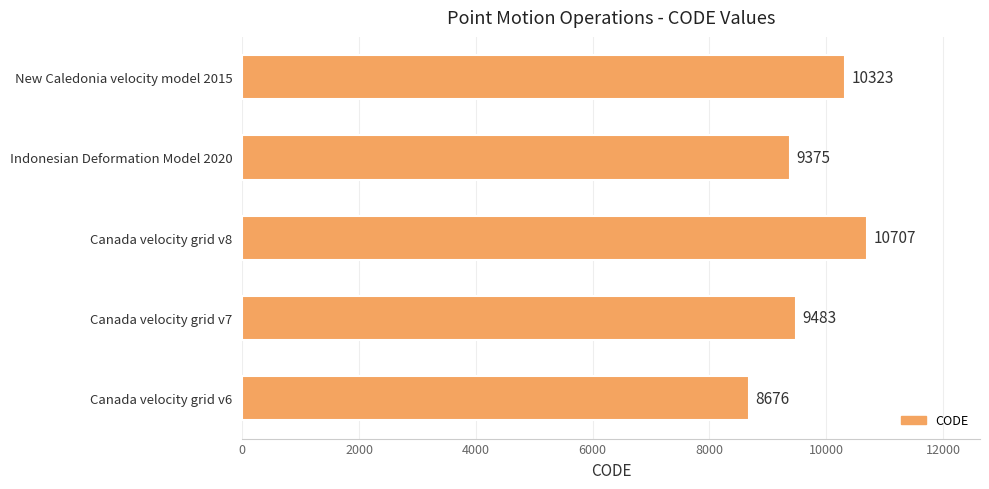

Which label corresponds to the largest value in the chart?

Canada velocity grid v8